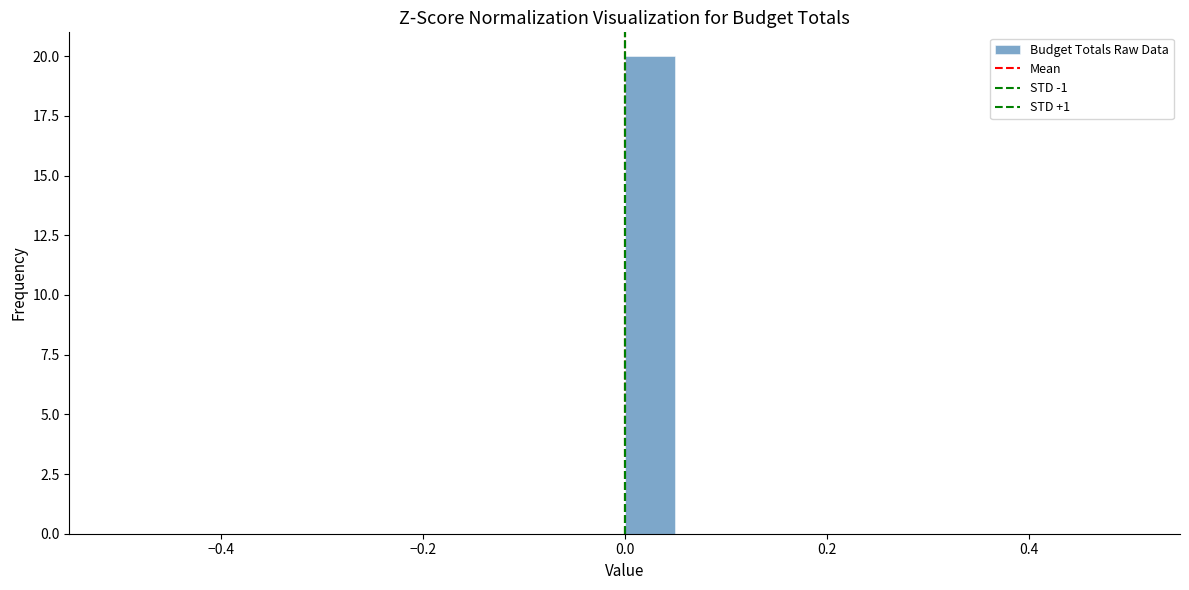

Read against the x-axis, roughly where is the centre of the tallest bar?

0.02